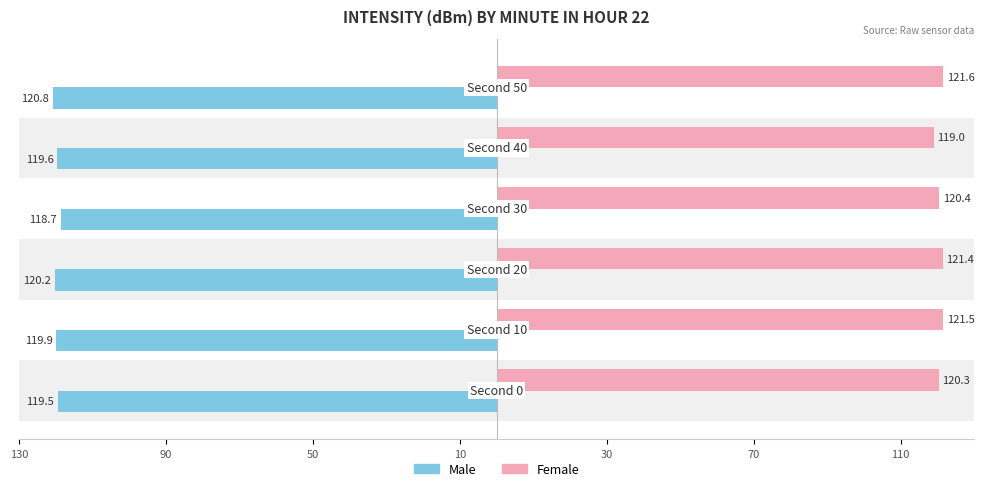

What is the sum of all Male values?

-718.8